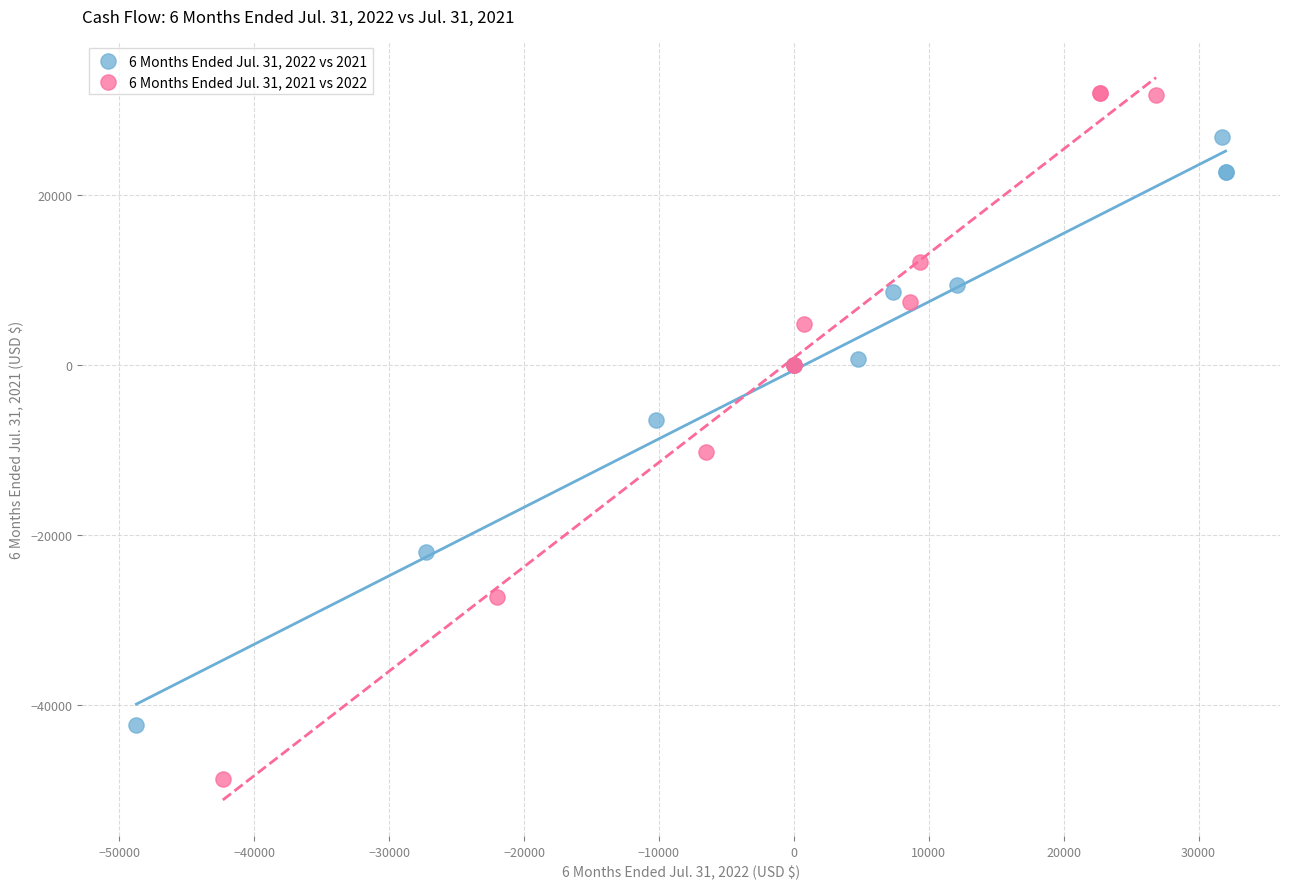

Which series reaches the maximum Y coordinate?

6 Months Ended Jul. 31, 2021 vs 2022